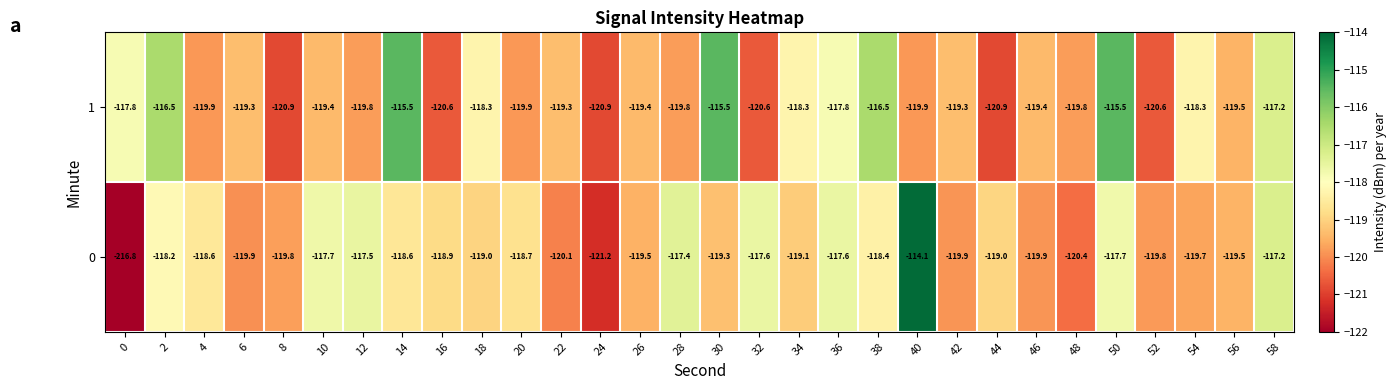

What is the minimum value for 0?

-216.8